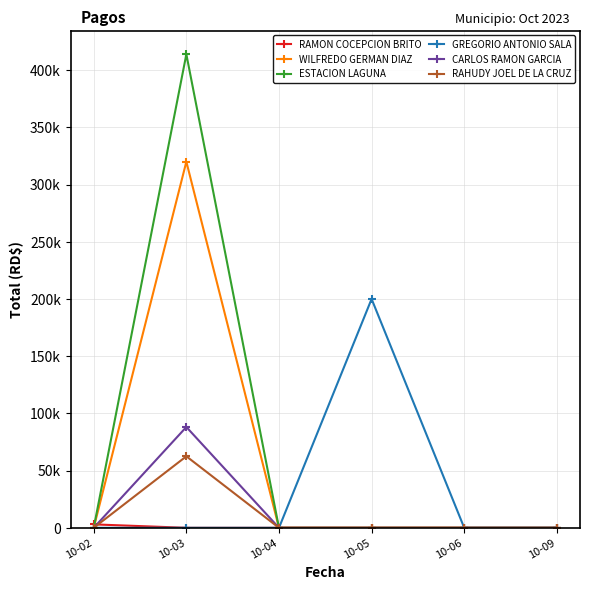

Does the chart have visible grid lines?

Yes